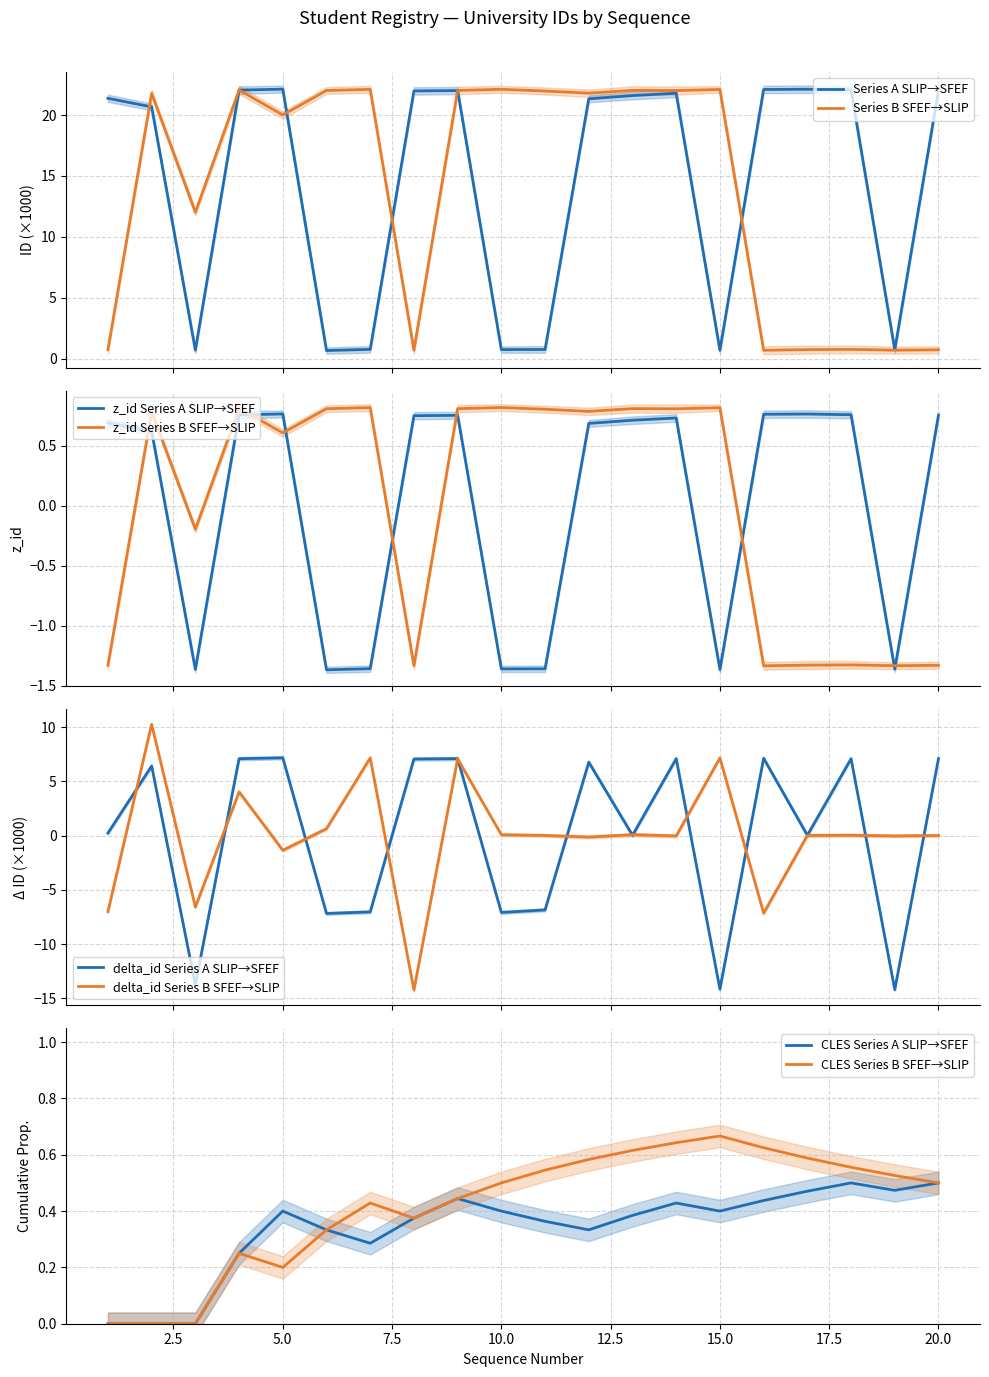

At 3, list the series in order from smallest to largest.

University ID (Series A), University ID (Series B)